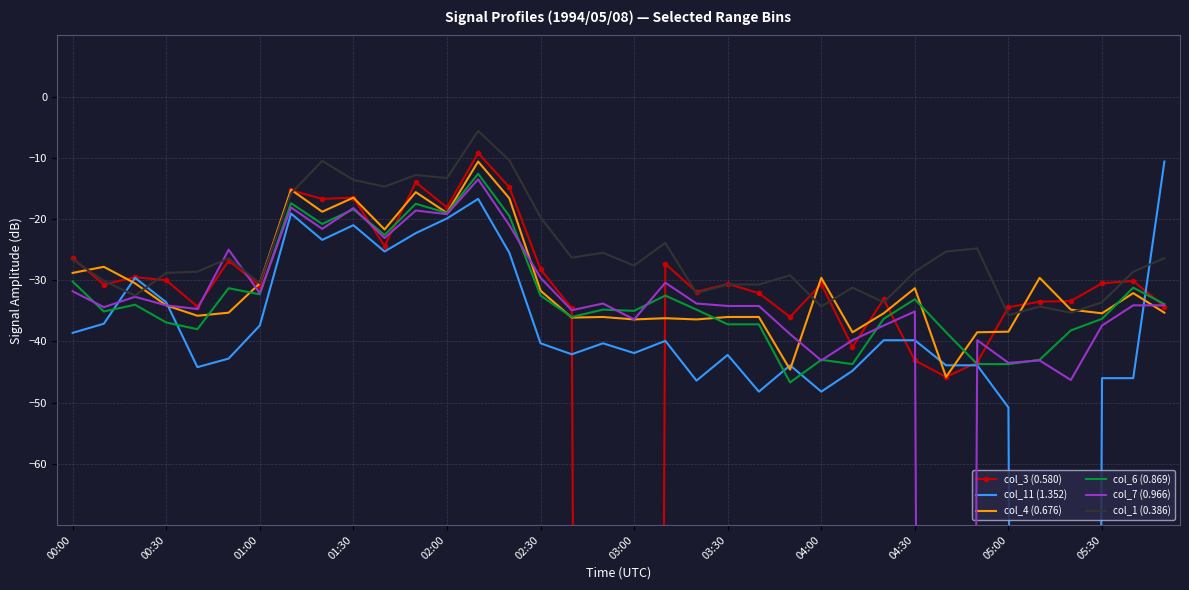

The value of col_3 (0.580) at 22 is -32.1. True or false?

True